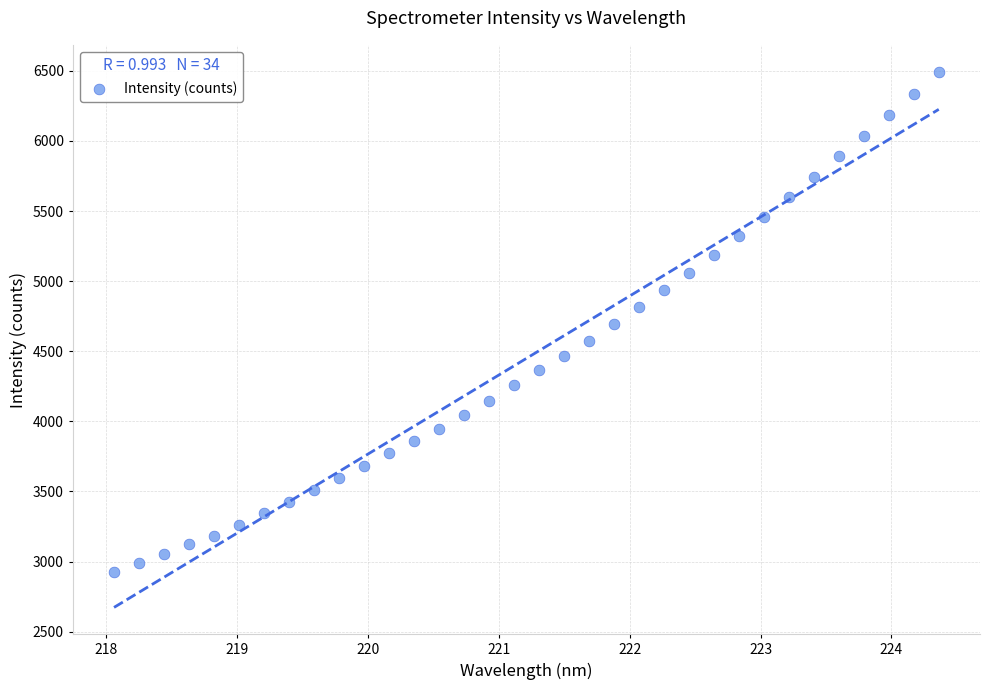

What is the range of X values (max minus min)?

6.3